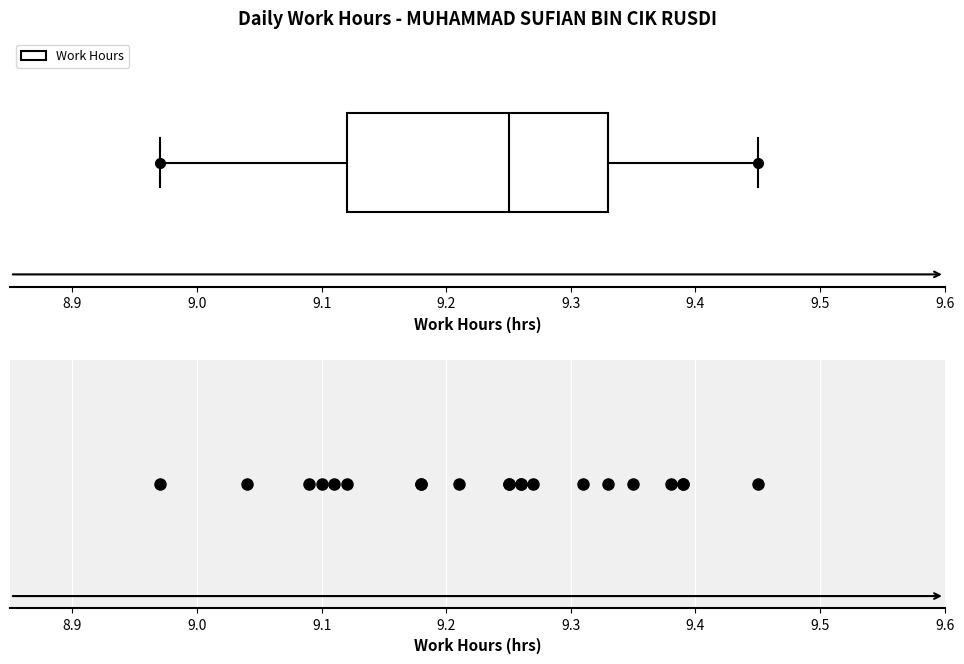

Transcribe this box plot: give where the median line is, the range the box spans, and where the two whiskers end, as read against the x-axis. The values are not printed on the chart, so give them approximately, as read against the axis.

median 9.25, box 9.12 to 9.33, whiskers 8.97 to 9.45